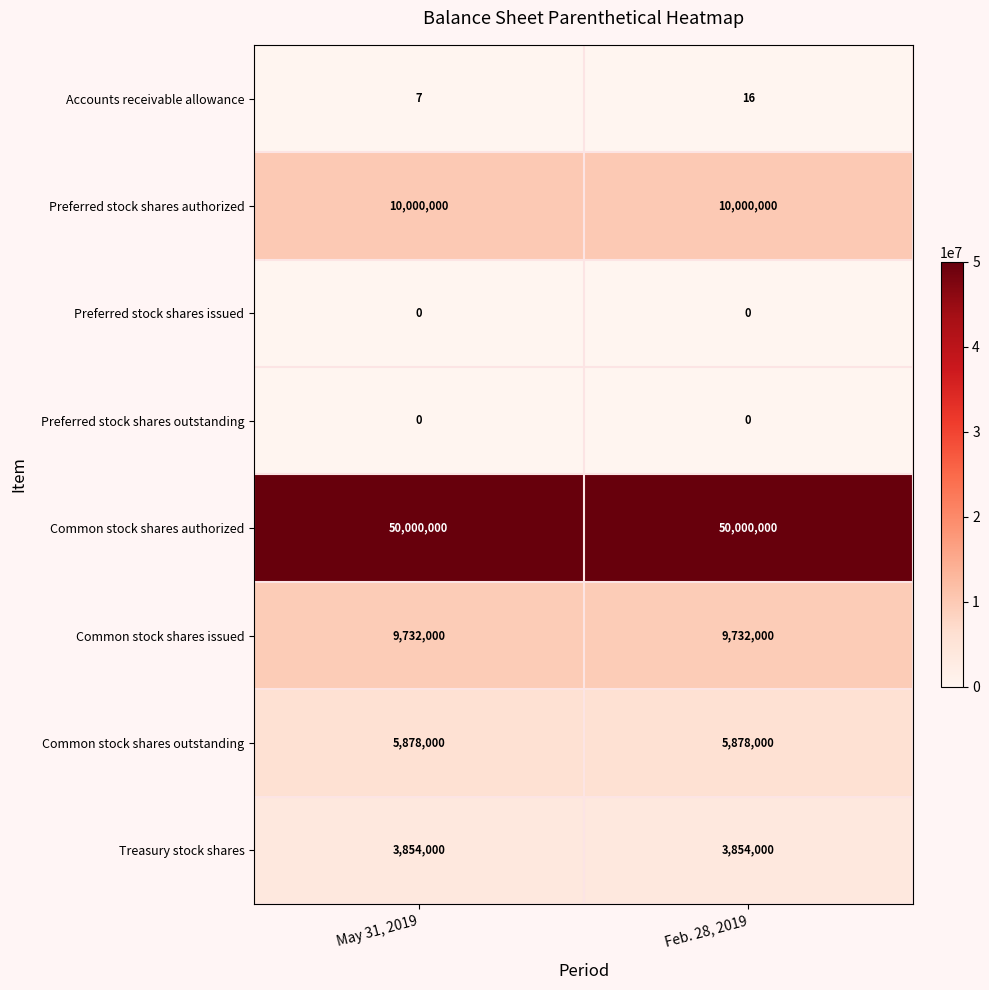

At how many categories does at least one series exceed 32313283?

2